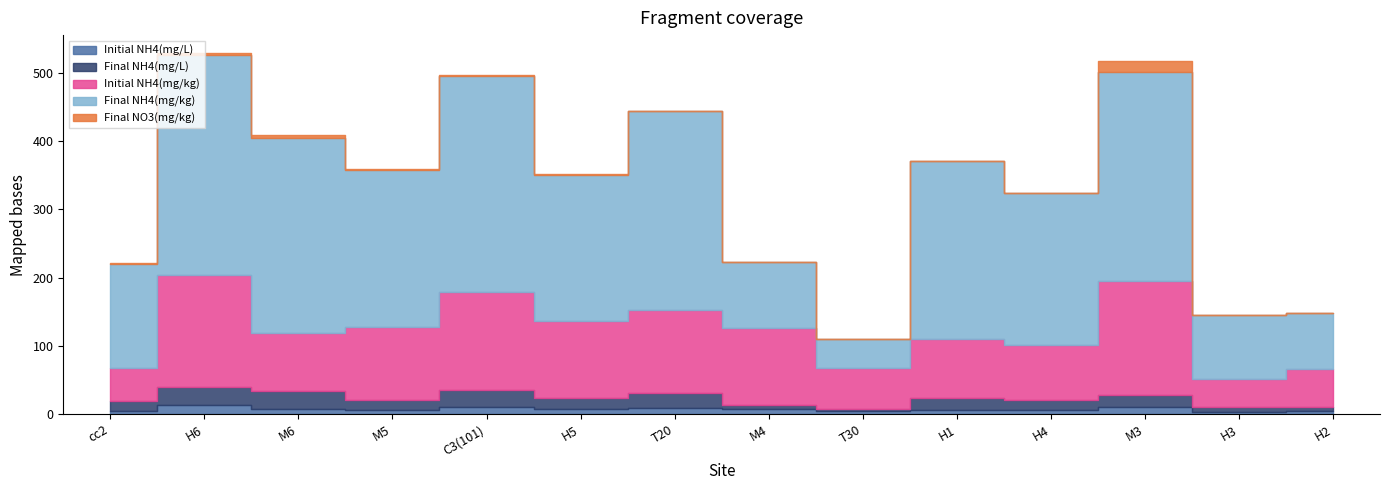

The Initial NH4(mg/kg) series shows 160.6 at M5. True or false?

False